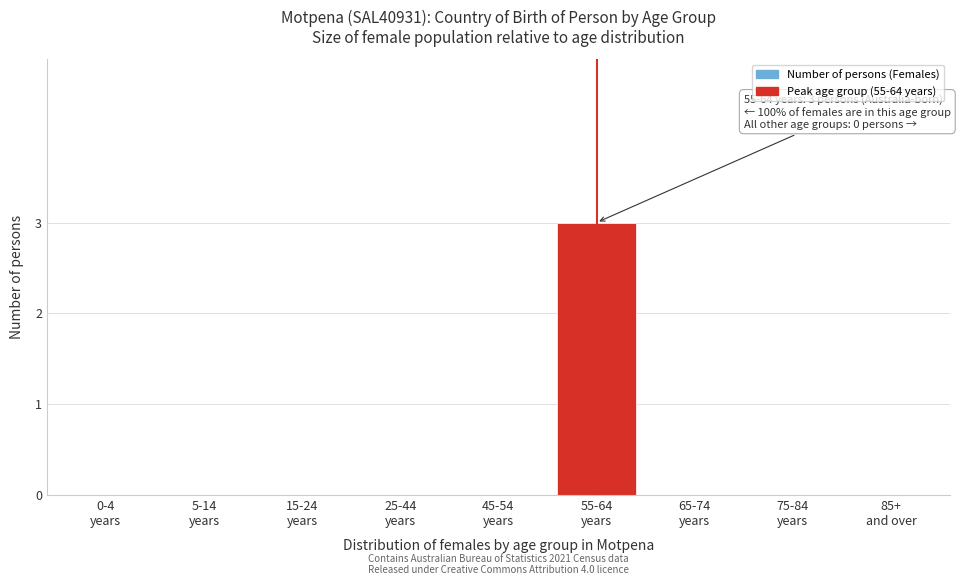

What is the greatest value displayed?

3